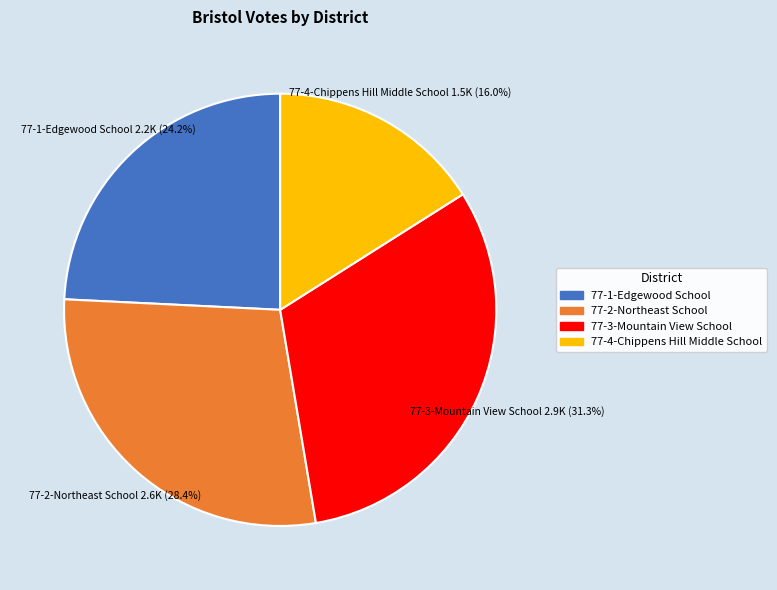

Which category has the smallest portion of the pie?

77-4-Chippens Hill Middle School